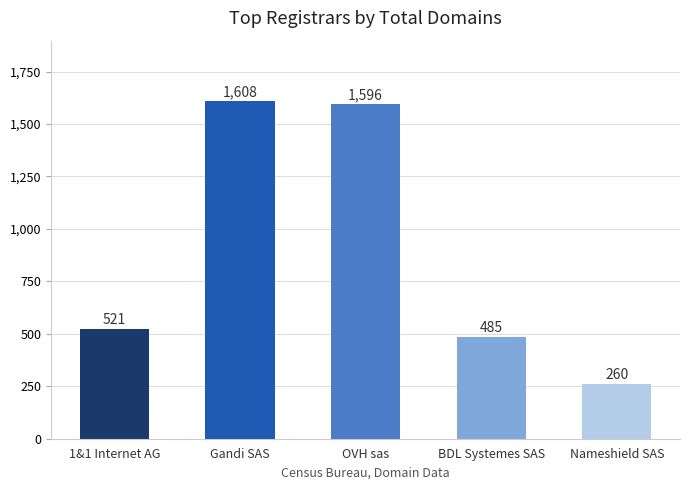

What value does the data have at BDL Systemes SAS?

485